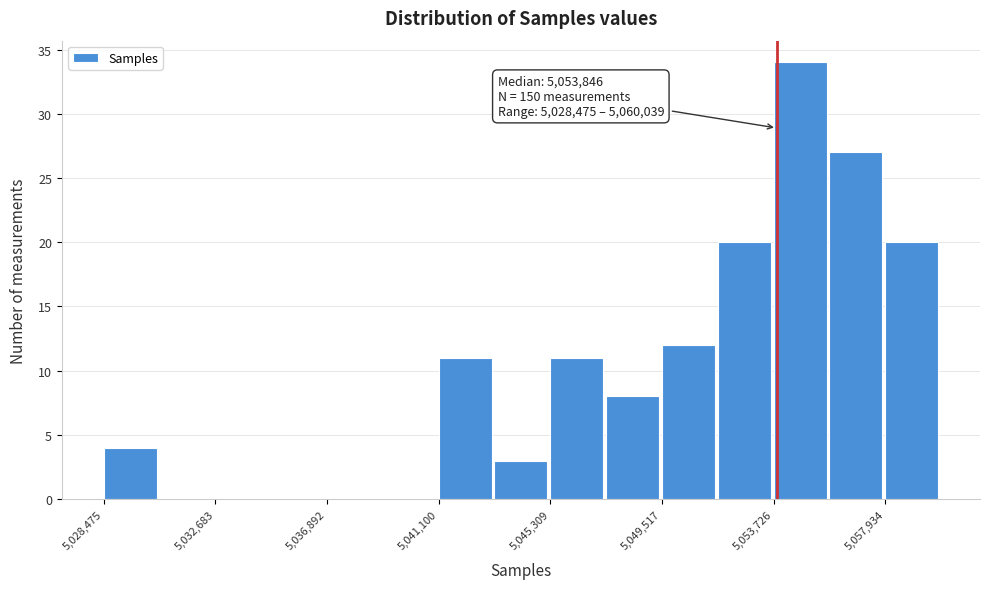

Which range on the x-axis has the tallest bar?

5053500 to 5056000